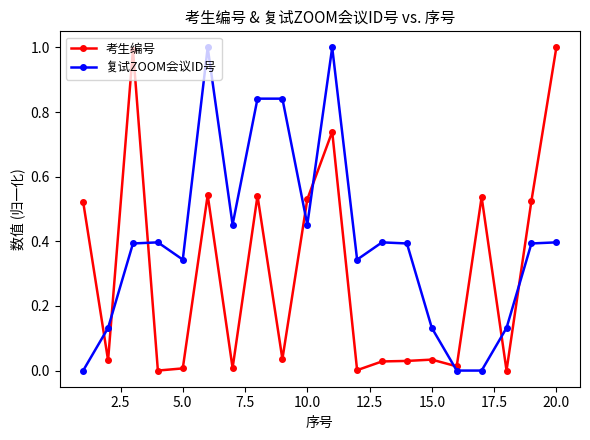

How many categories are shown in the chart?

20